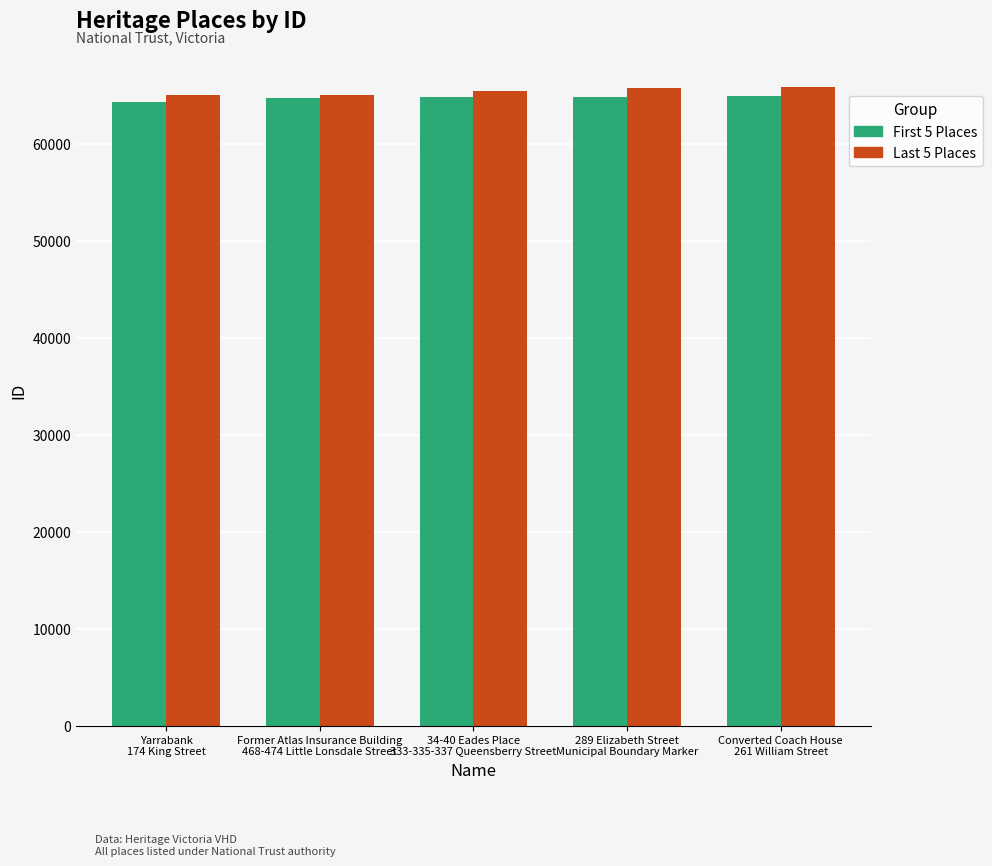

List the labels in order of value, largest first.

261 William Street, Municipal Boundary Marker, 333-335-337 Queensberry Street, 468-474 Little Lonsdale Street, 174 King Street, Converted Coach House, 289 Elizabeth Street, 34-40 Eades Place, Former Atlas Insurance Building, Yarrabank